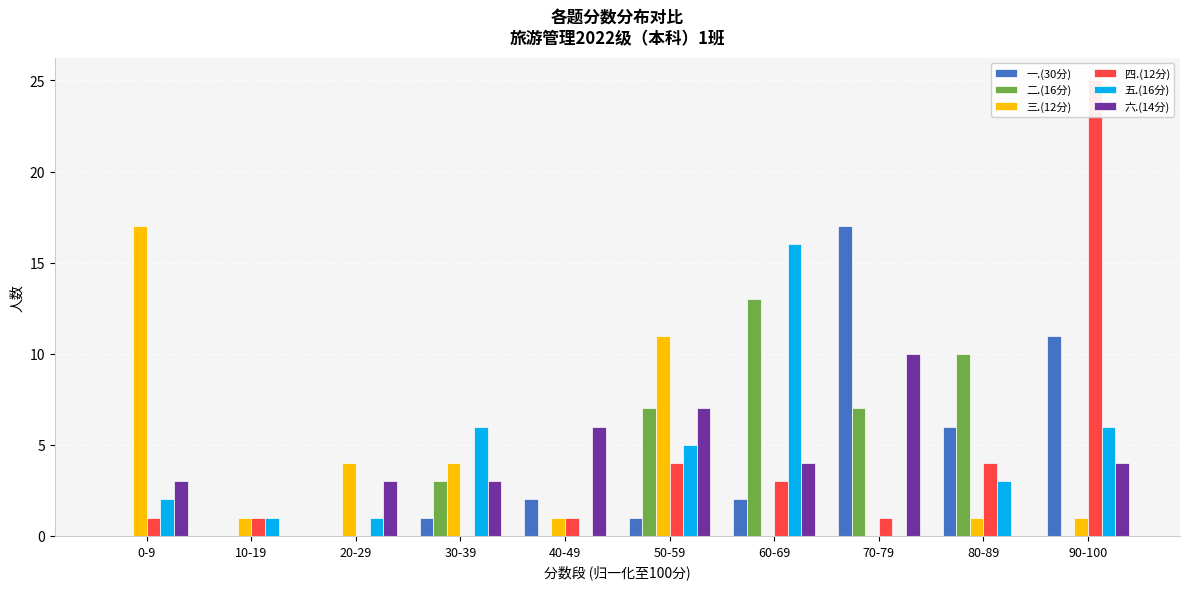

Is it true that 三.(12分) equals 5 at 70-79?

False